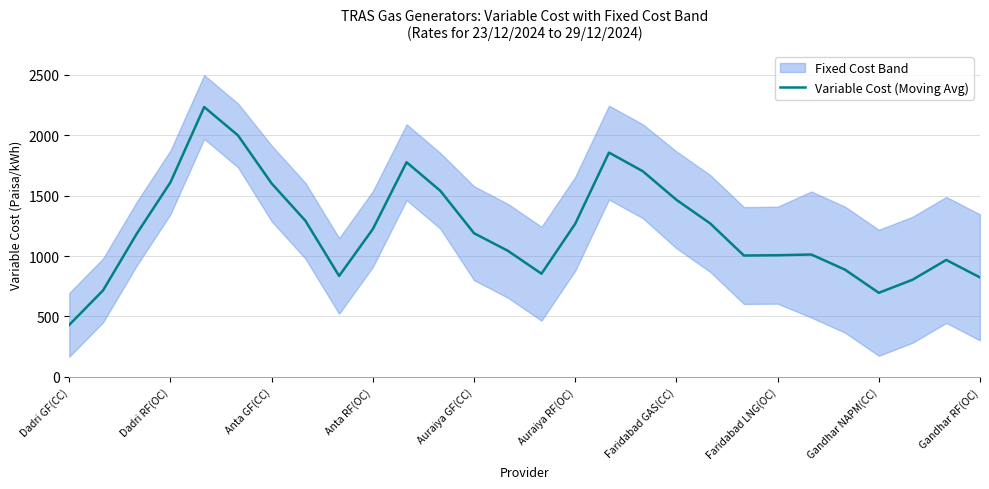

True or false: Variable Cost (Moving Avg) has a value of 761.6 at Auraiya GF(CC).

False